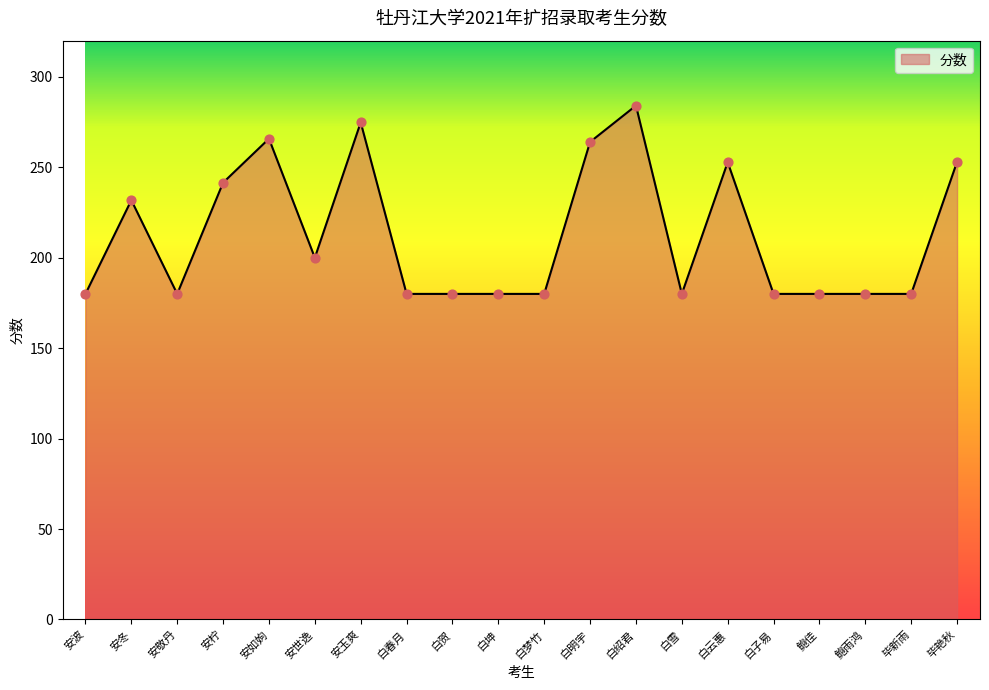

Which has a higher value, 安敬丹 or 毕艳秋?

毕艳秋